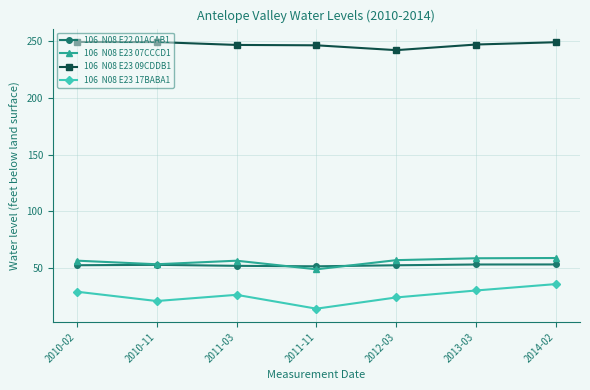

What is the label of the 5th point from the left?

2012-03